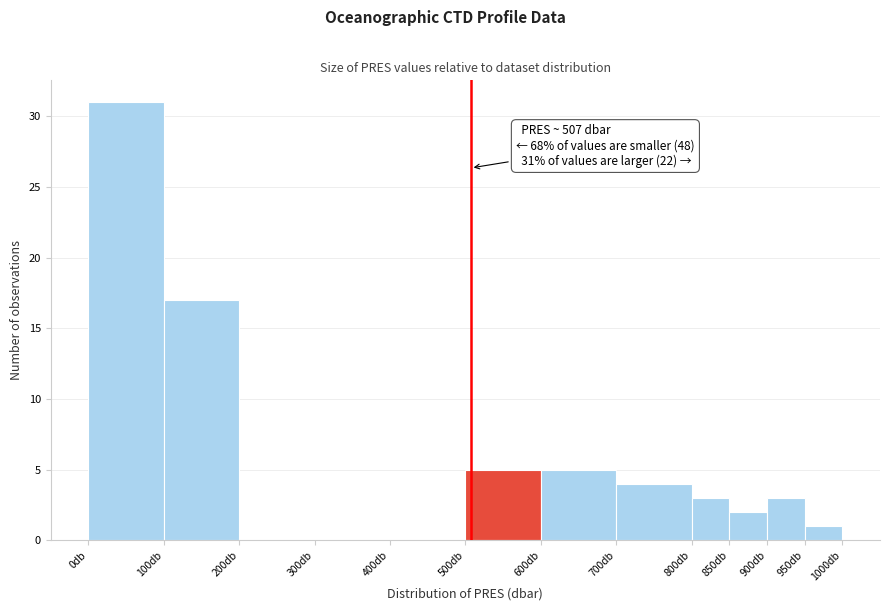

Which range on the x-axis has the tallest bar?

0 to 100